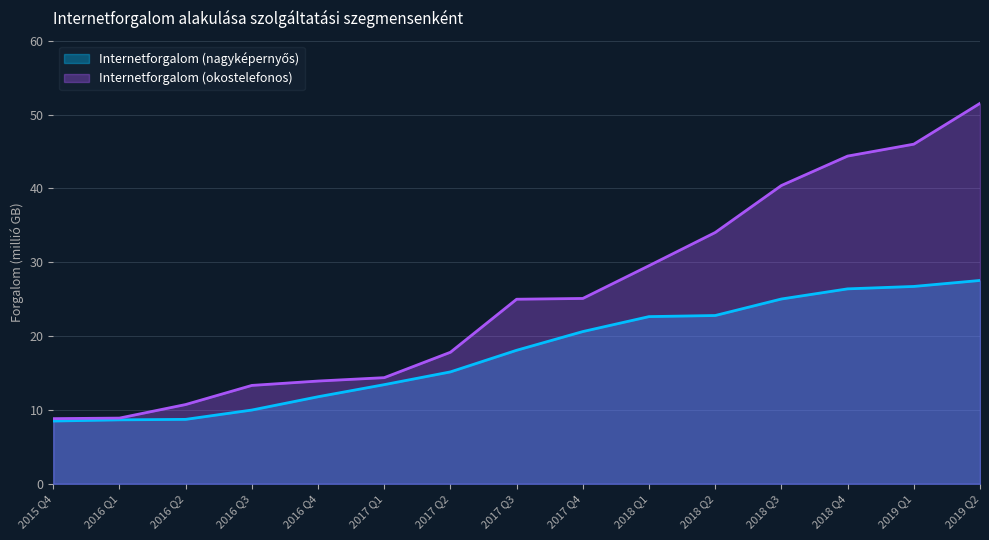

What is the highest value of the Internetforgalom (nagyképernyős) series?

27.5